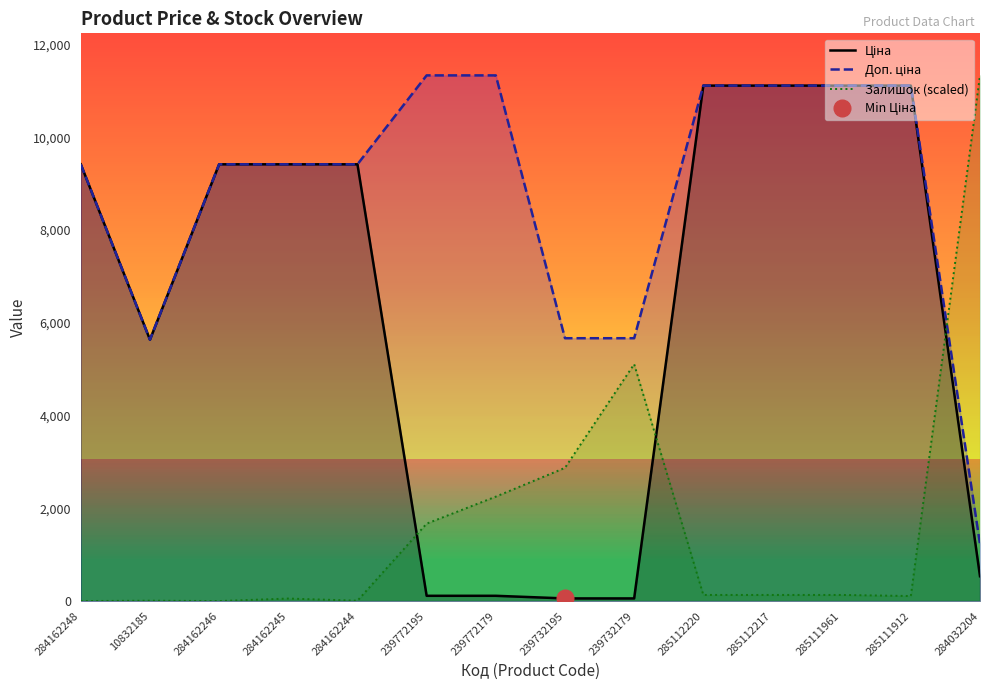

What is the total value across all series at 285111912?

22335.8